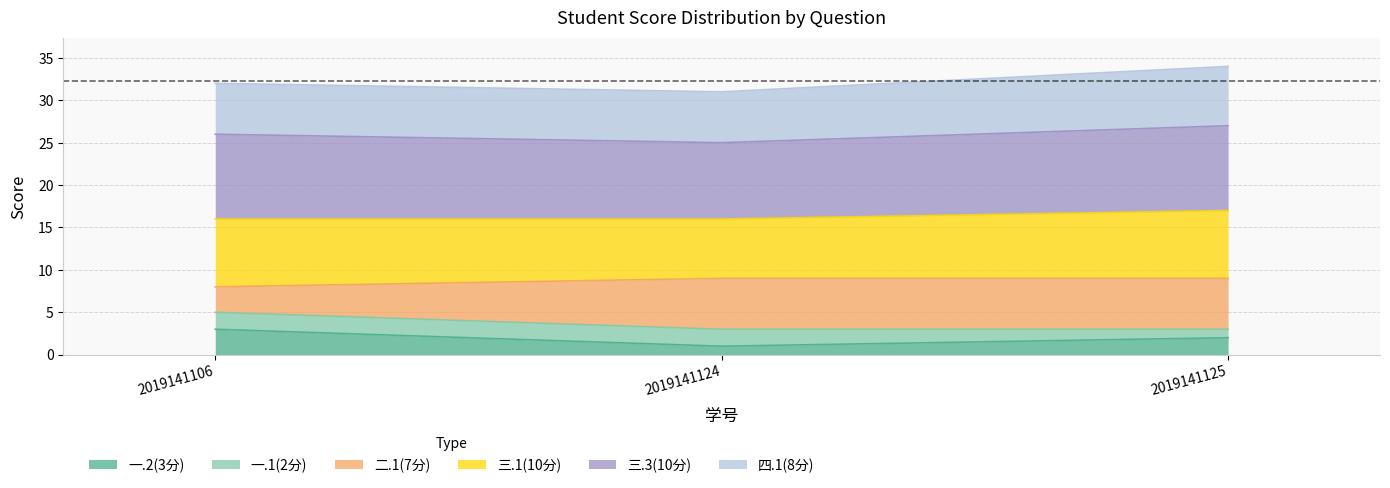

List the labels in order of 一.2(3分) value, largest first.

2019141106, 2019141125, 2019141124